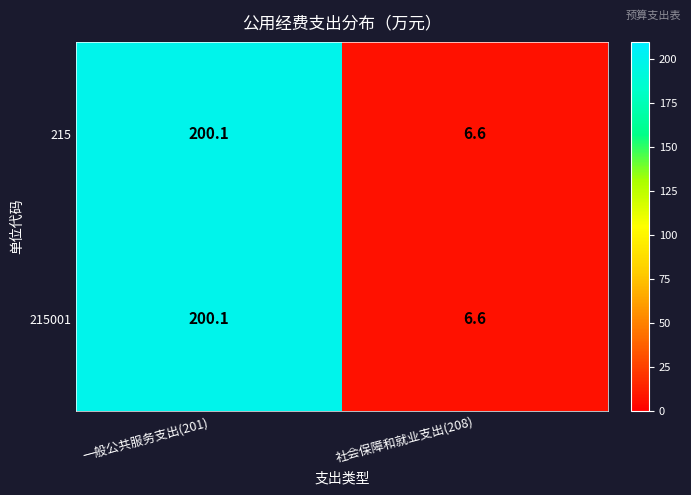

The 215001 series shows 200.1 at 一般公共服务支出(201). True or false?

True